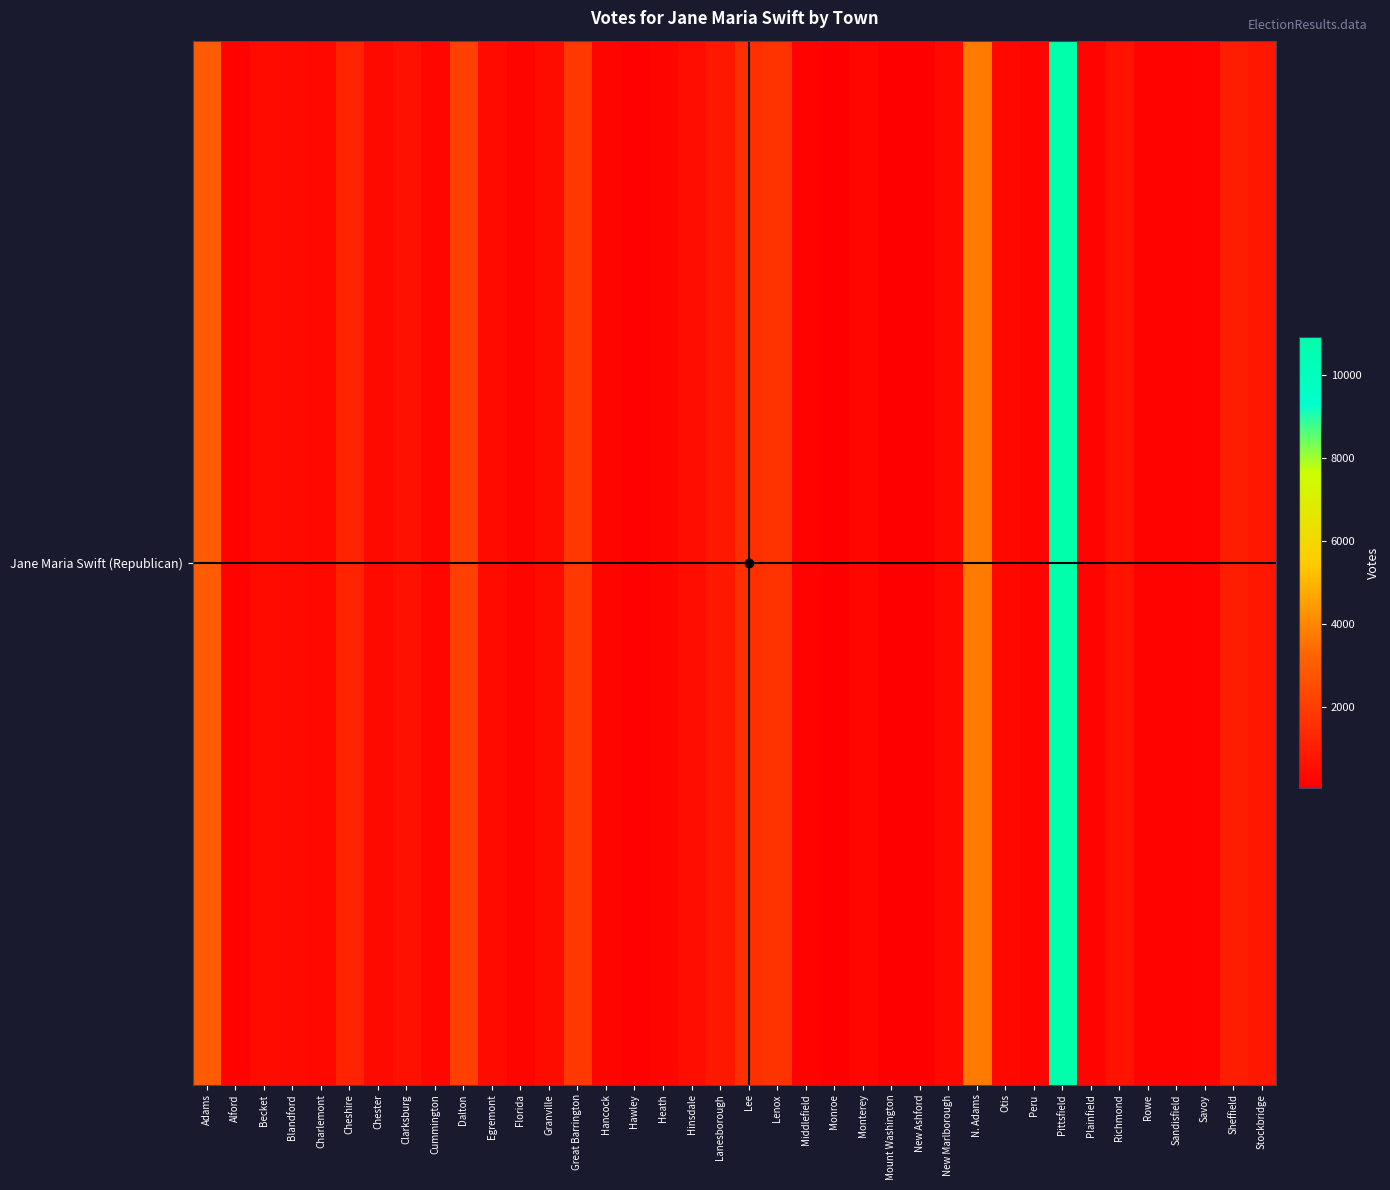

Between Monterey and Otis, which is larger?

Otis